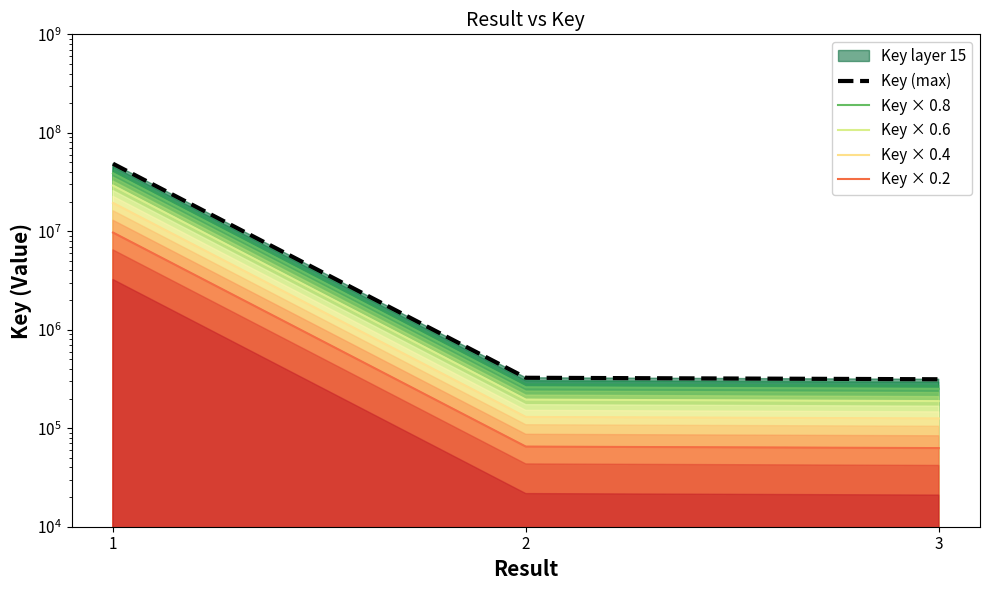

Which category has the lowest value across all series?

3